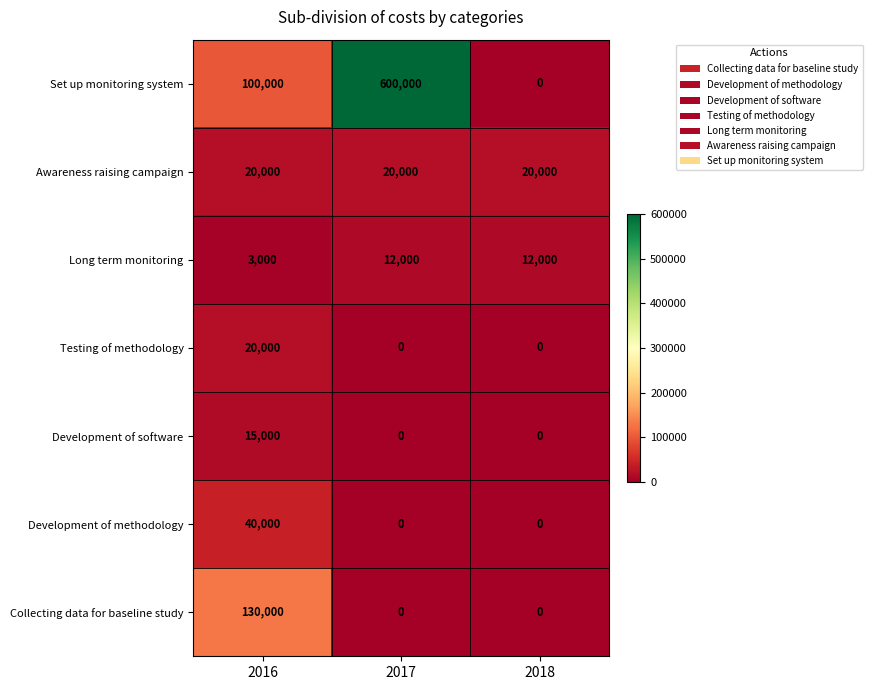

List the labels in order of Set up monitoring system value, smallest first.

2018, 2016, 2017